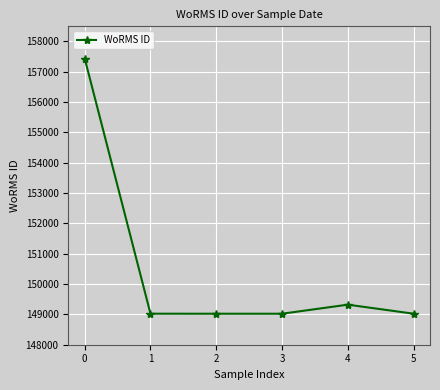

What is the ratio of the value at 3 to the value at 4?

1.0